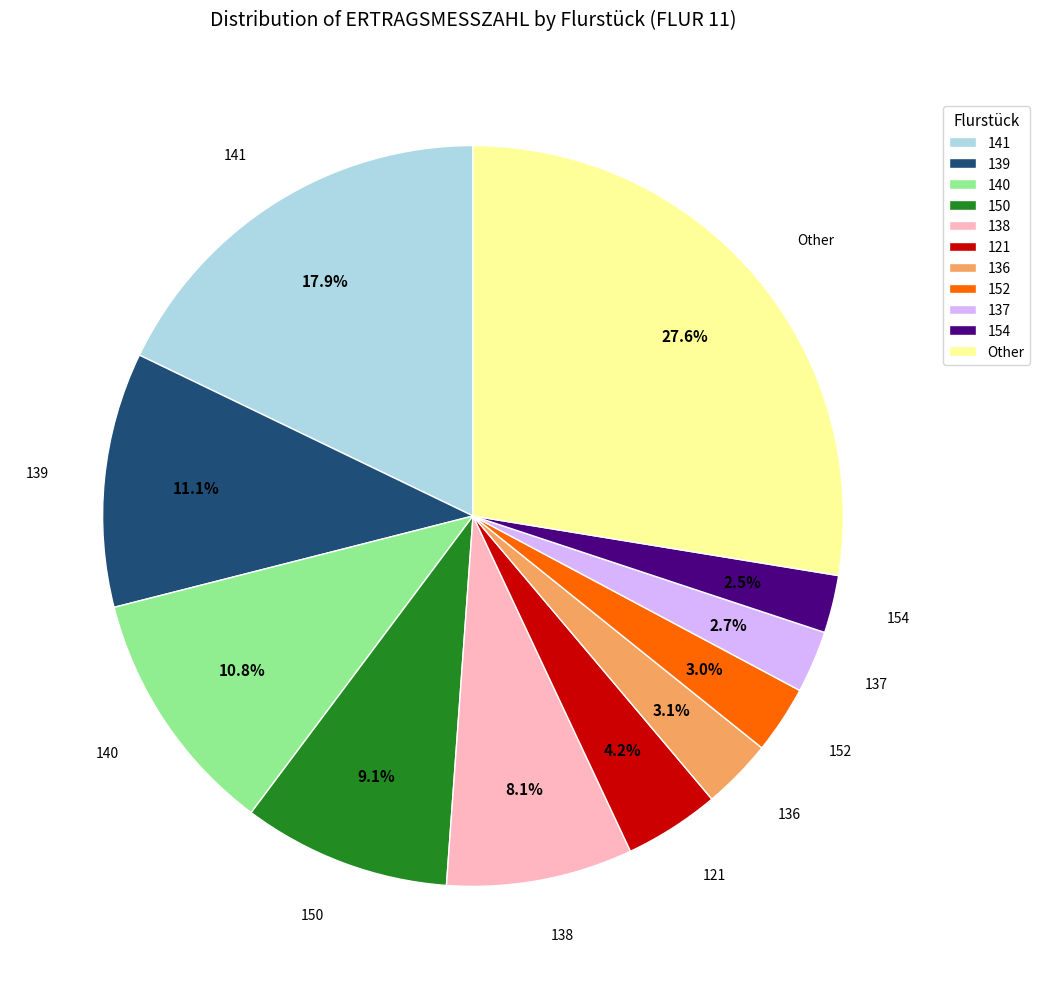

What is the ratio of the value at 150 to the value at 141?

0.5